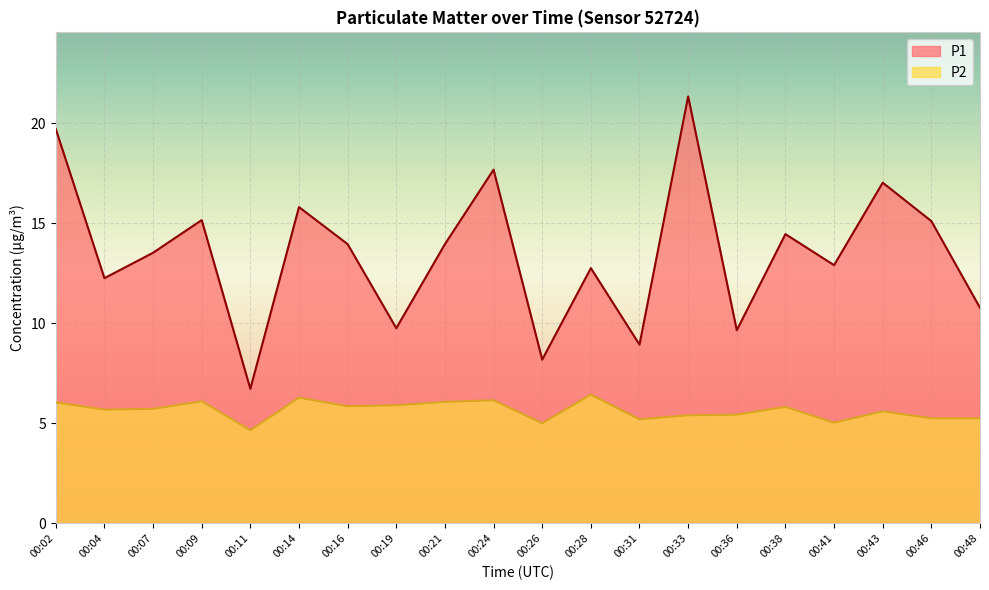

What is the total value across all series at 00:26?

13.2